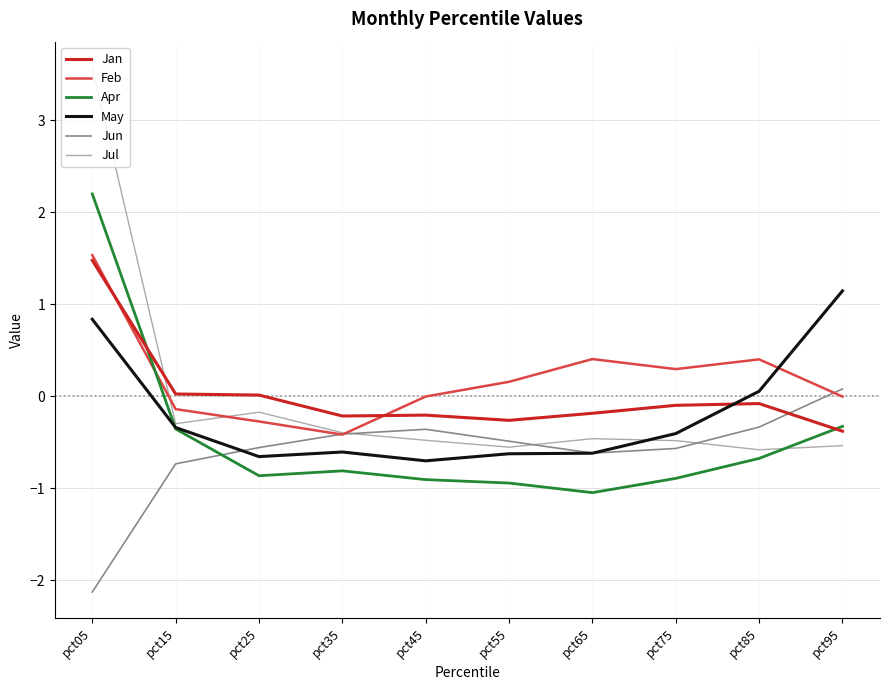

Which series ends up on top after the final intersection of May and Jul?

May